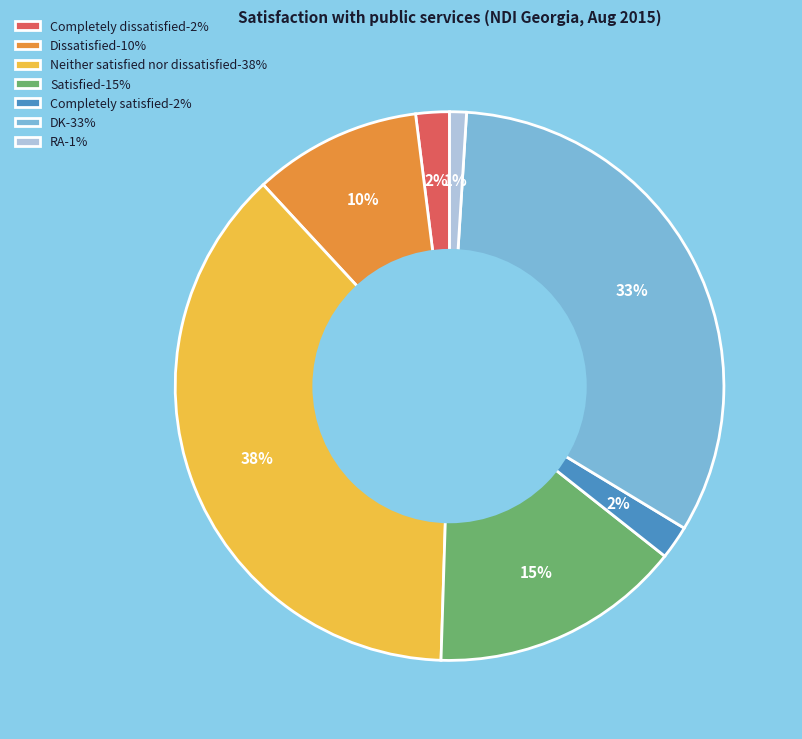

Between RA and Completely dissatisfied, which is larger?

Completely dissatisfied